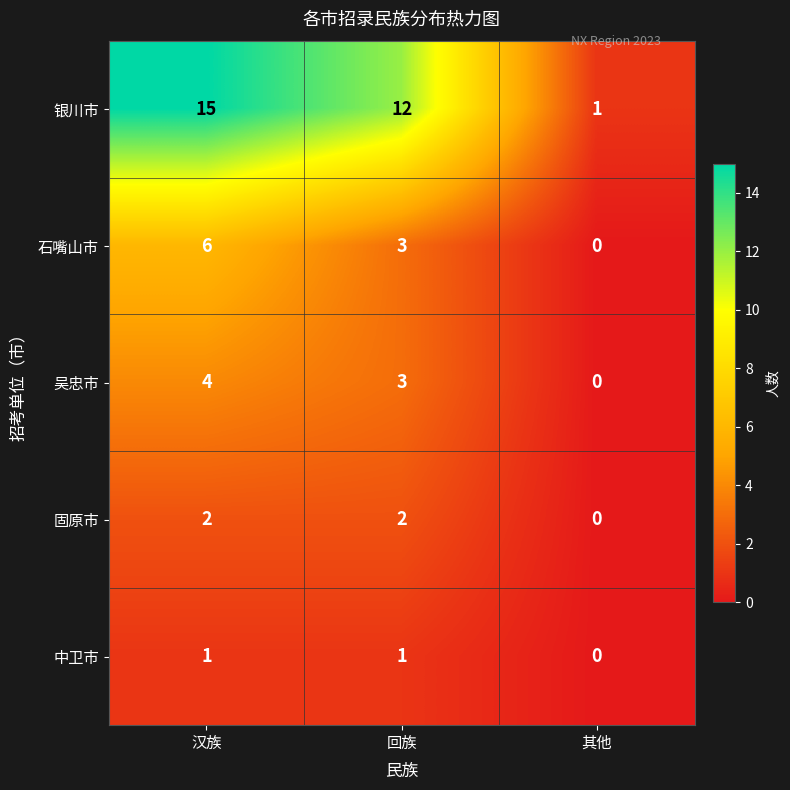

List the series in order of their peak value, highest first.

银川市, 石嘴山市, 吴忠市, 固原市, 中卫市